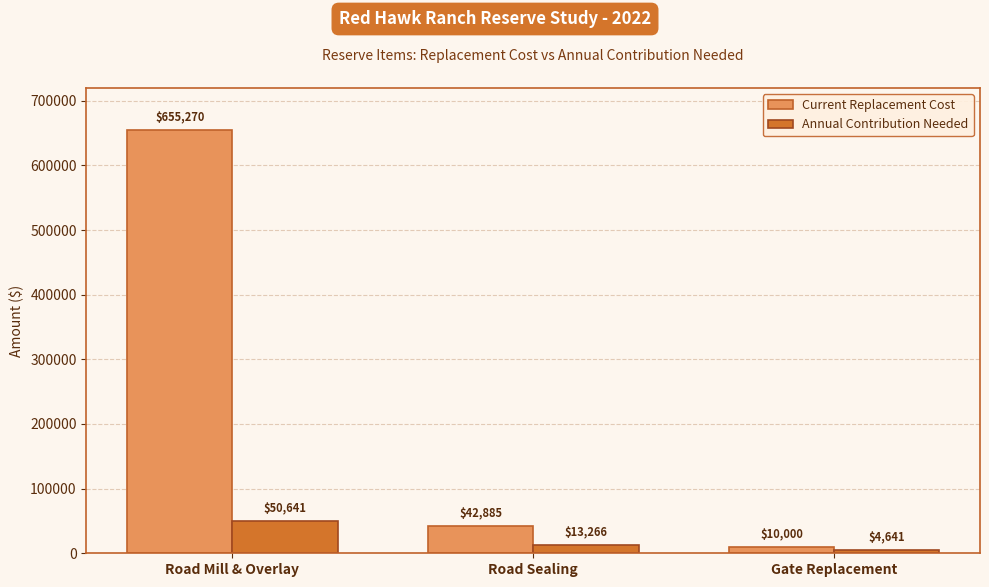

What is the sum of all Current Replacement Cost values?

708155.0